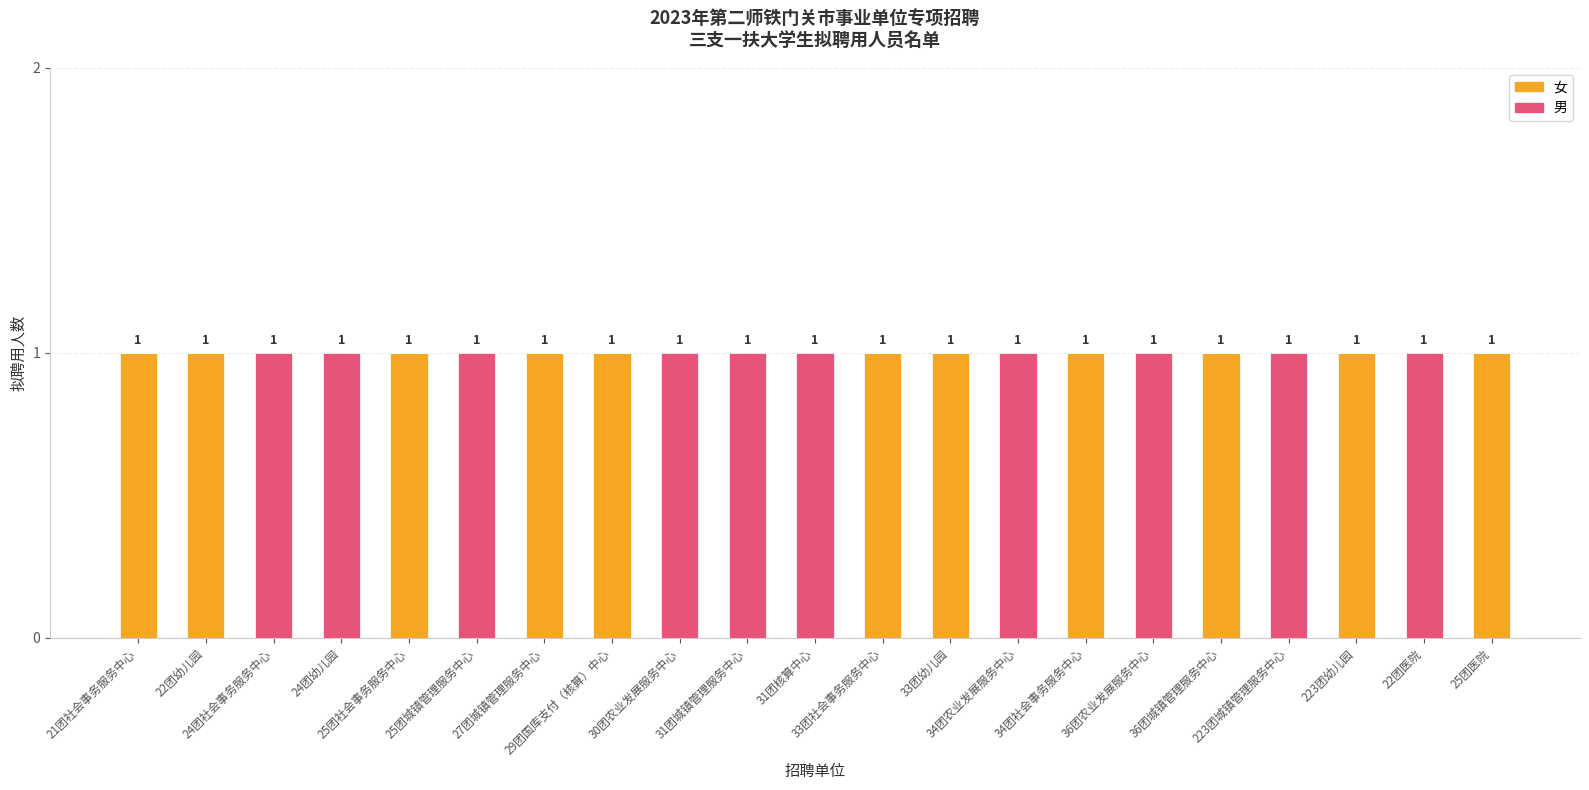

Count the number of categories in the chart.

21